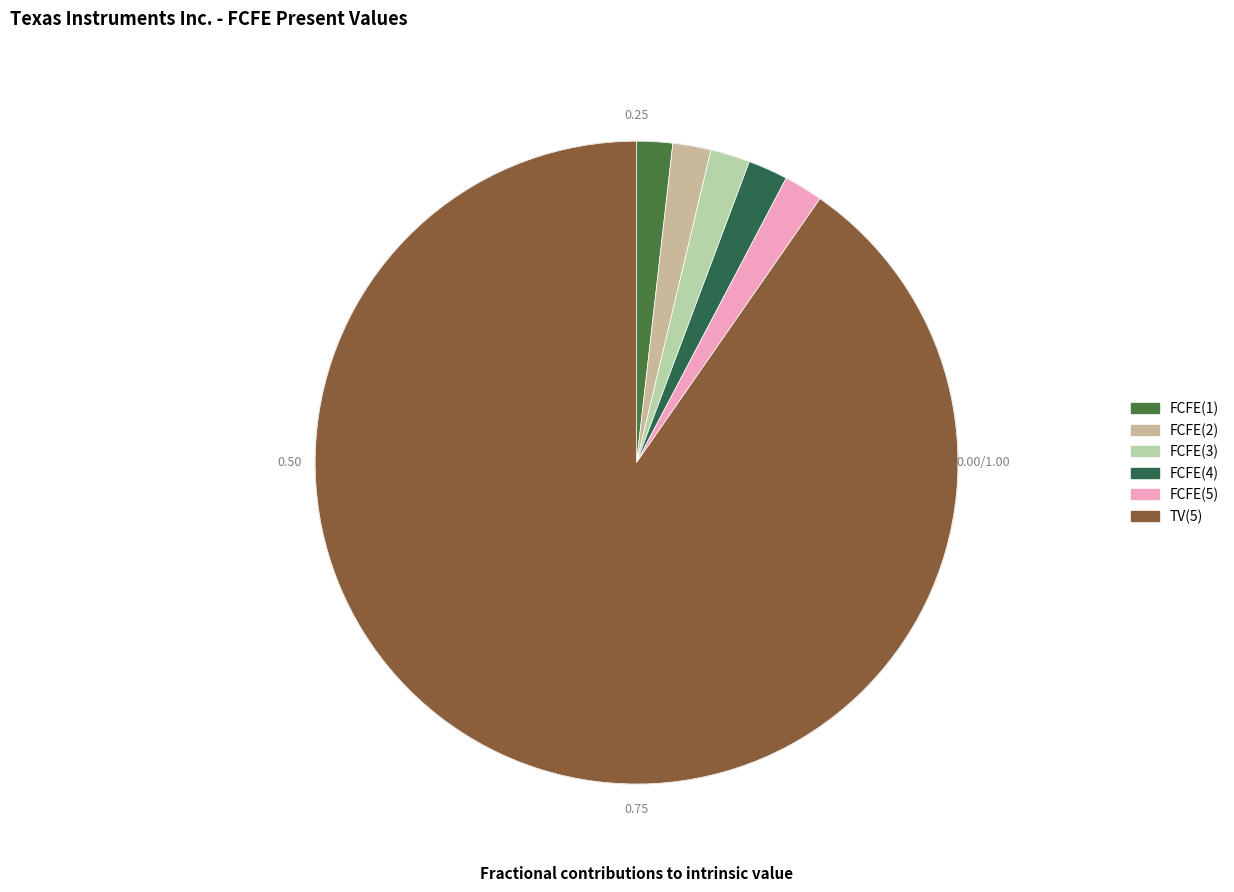

What is the smallest slice in the pie chart?

FCFE(1)